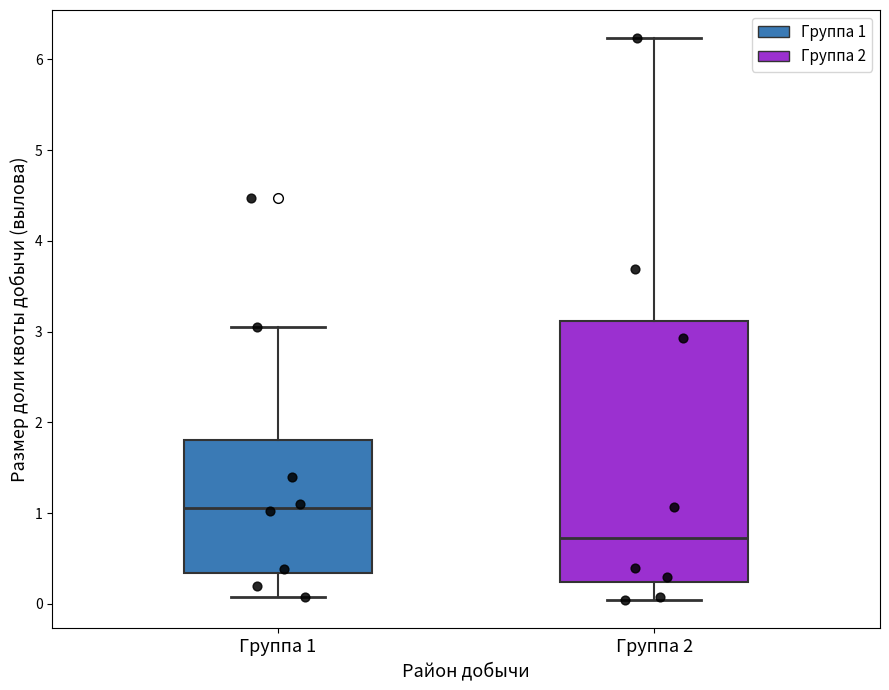

Which box has the highest median line?

Группа 1